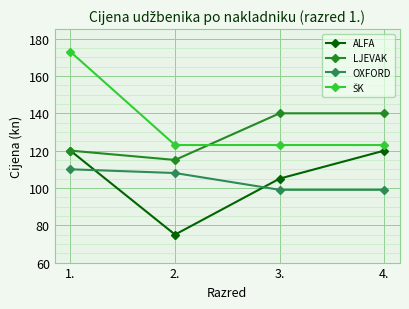

At which category is the sum across all series the highest?

1.